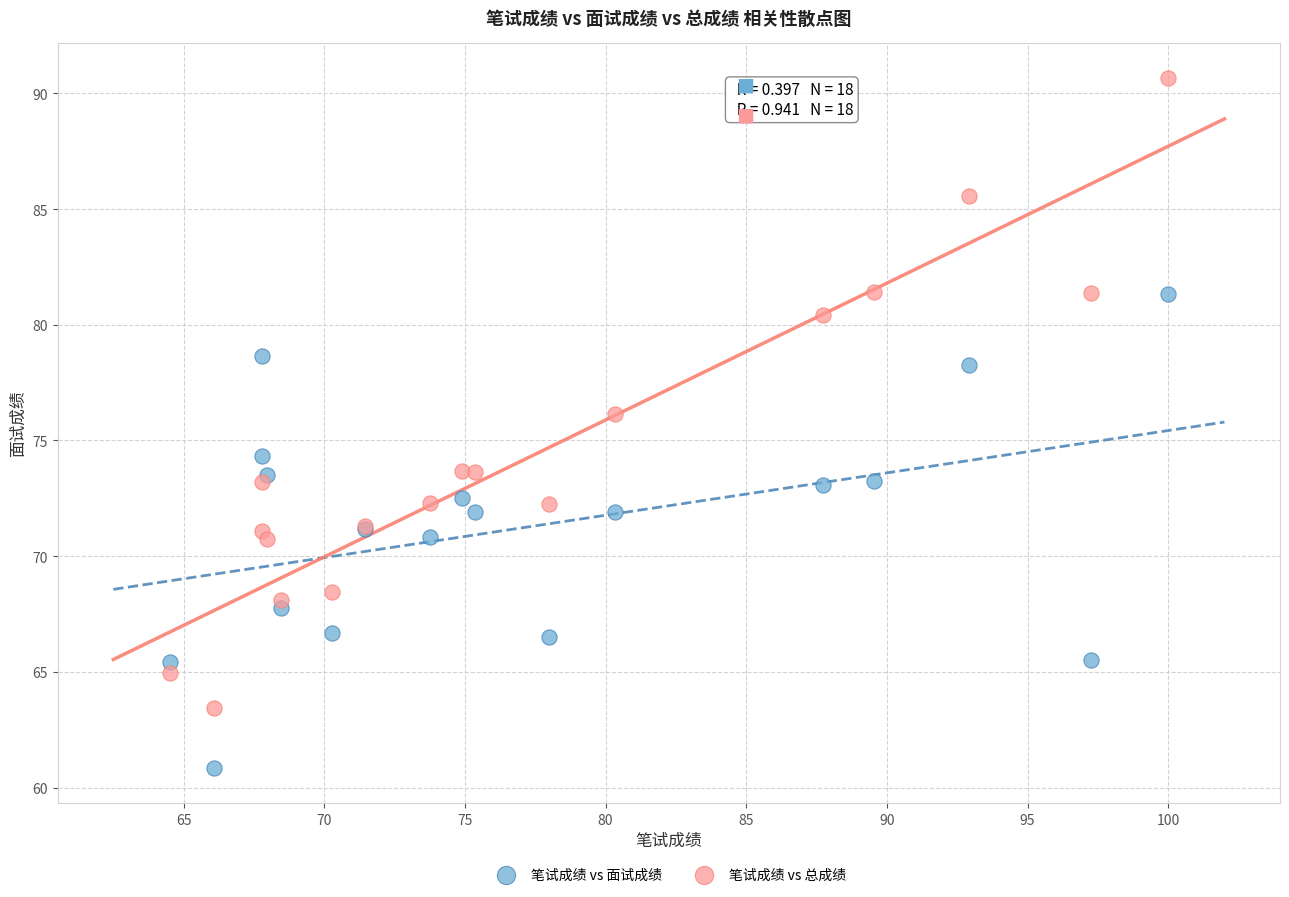

Which series reaches the maximum Y coordinate?

笔试成绩 vs 总成绩